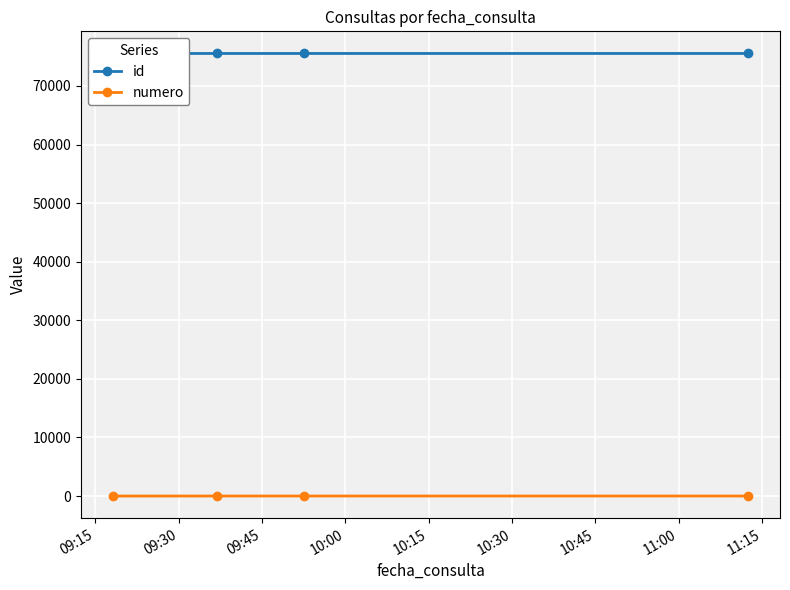

Reading left to right, what are all the values shown in this chart?

id: 75545	75546	75547	75549
numero: 1	2	3	4